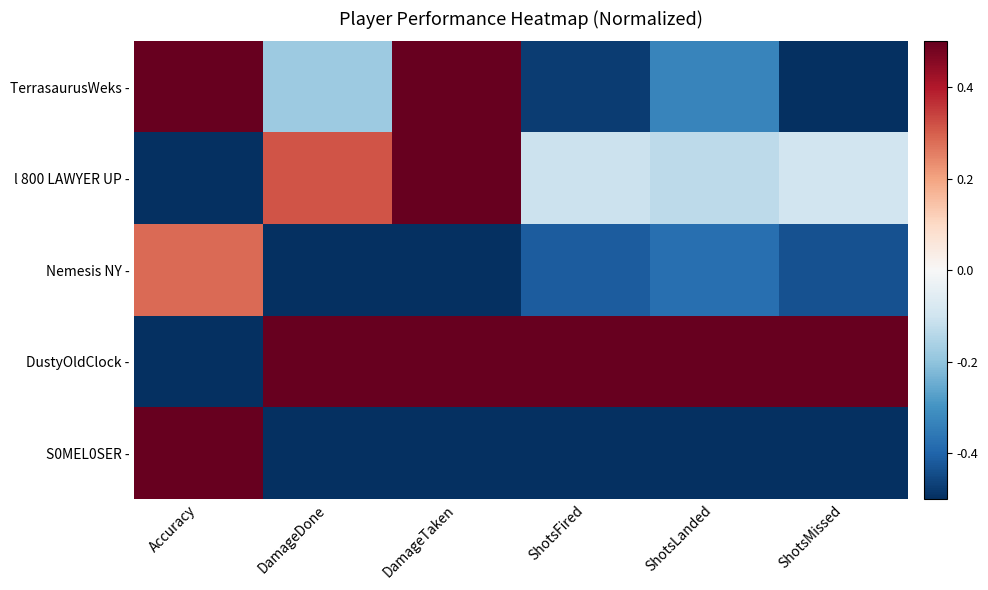

Rank the series by their maximum value, from lowest to highest.

Nemesis NY -, TerrasaurusWeks -, l 800 LAWYER UP -, DustyOldClock -, S0MEL0SER -